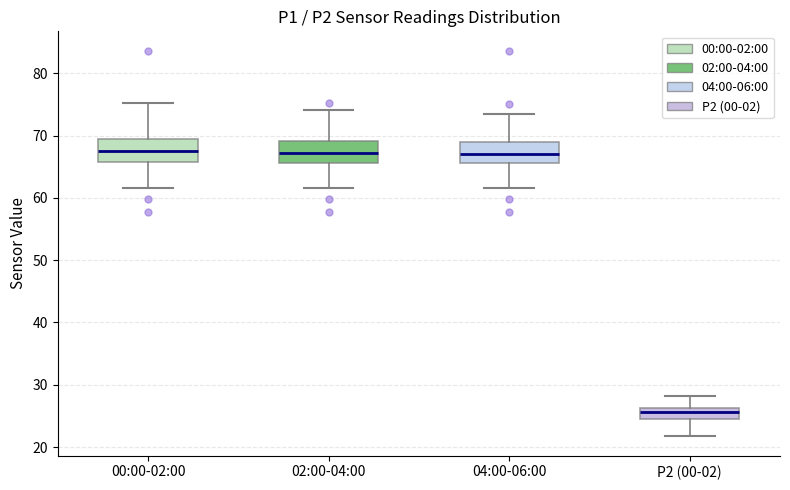

Reading left to right, transcribe this box plot: for each box, give where its median line is, the range the box spans, and where its two whiskers end, as read against the y-axis. The values are not printed on the chart, so give them approximately, as read against the axis.

00:00-02:00: median 68, box 66 to 69, whiskers 62 to 75
02:00-04:00: median 67, box 66 to 69, whiskers 62 to 74
04:00-06:00: median 67, box 66 to 69, whiskers 62 to 73
P2 (00-02): median 26 (inside the box), box 24 to 26, whiskers 22 to 28